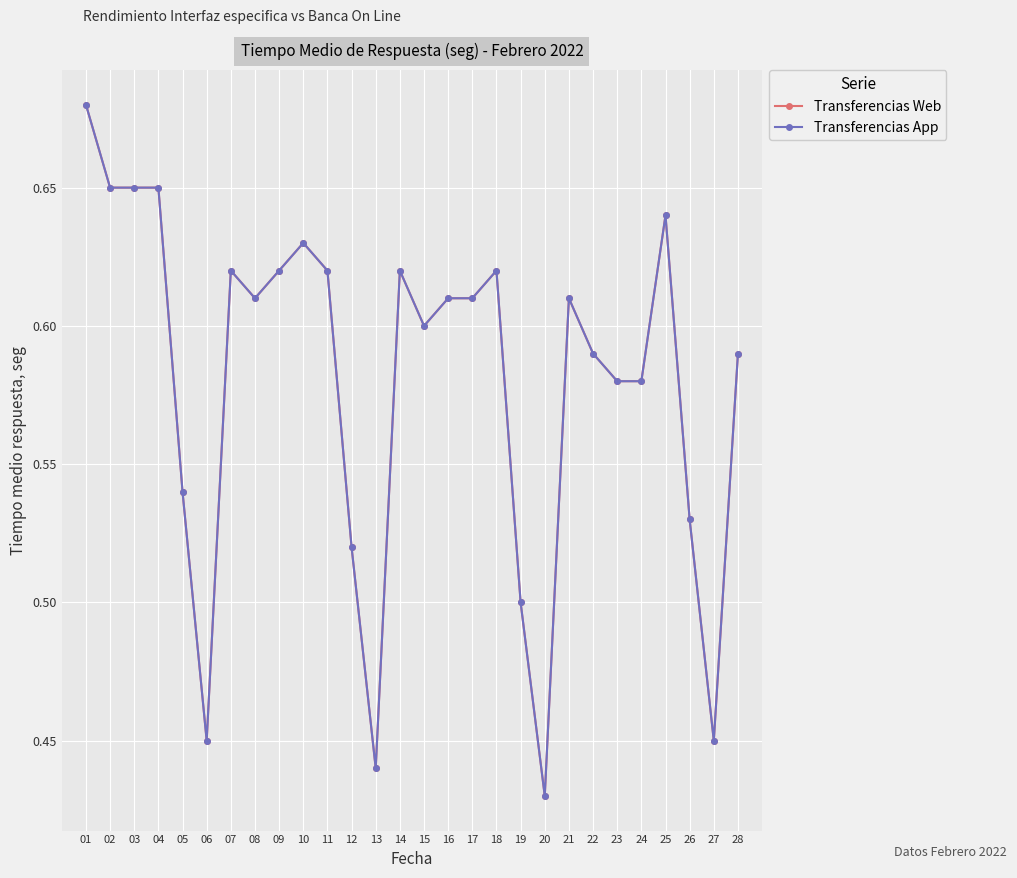

What is the value of the Transferencias App point at the 4th from the left?

0.7